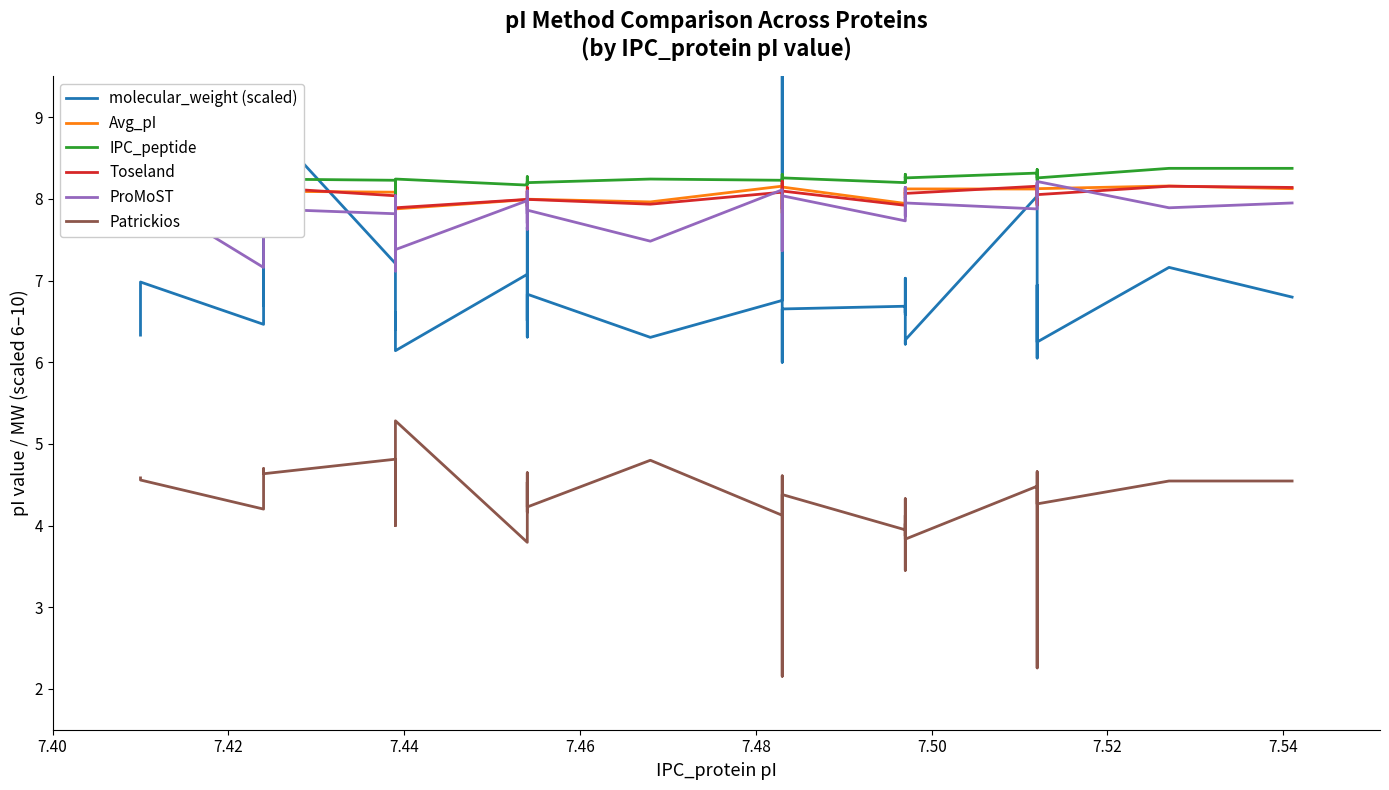

The value of molecular_weight (scaled) at 29 is 9.1. True or false?

False